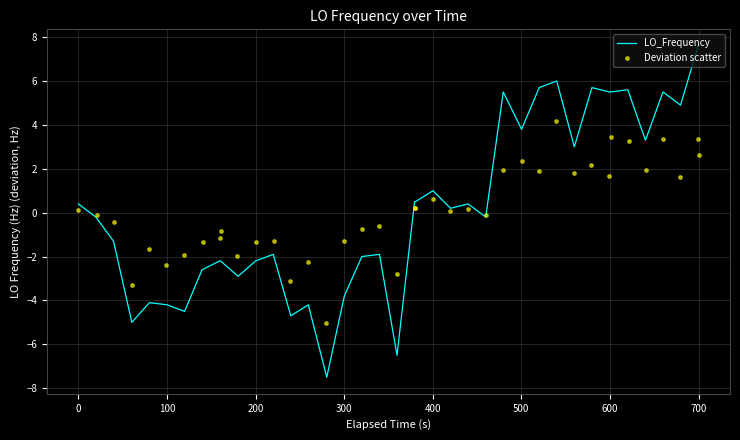

Which series reaches the maximum Y coordinate?

LO_Frequency